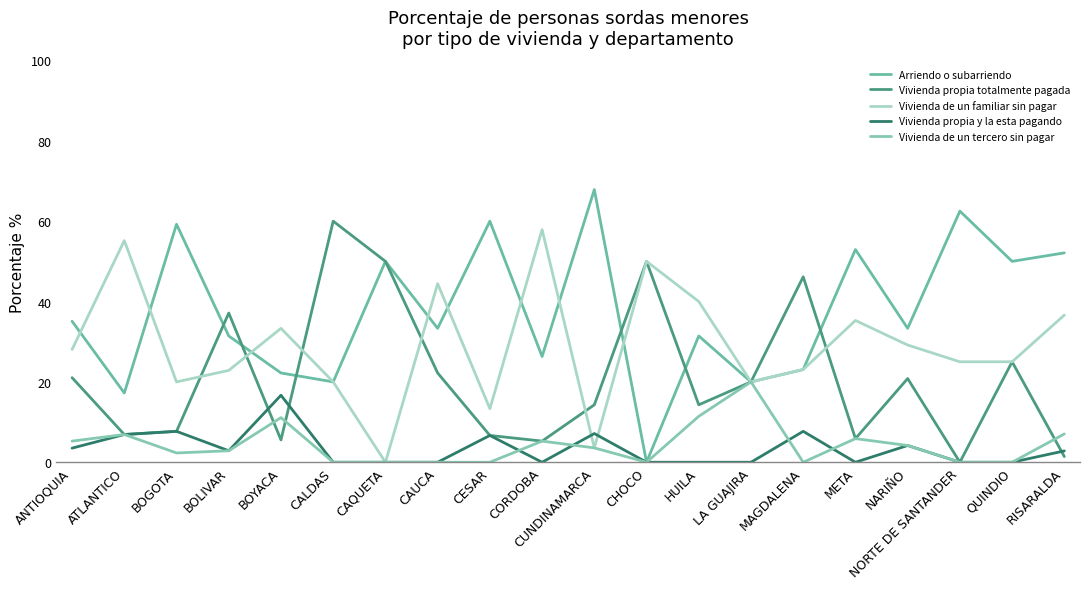

What is the sum of the Arriendo o subarriendo values at ATLANTICO and CAUCA?

50.6